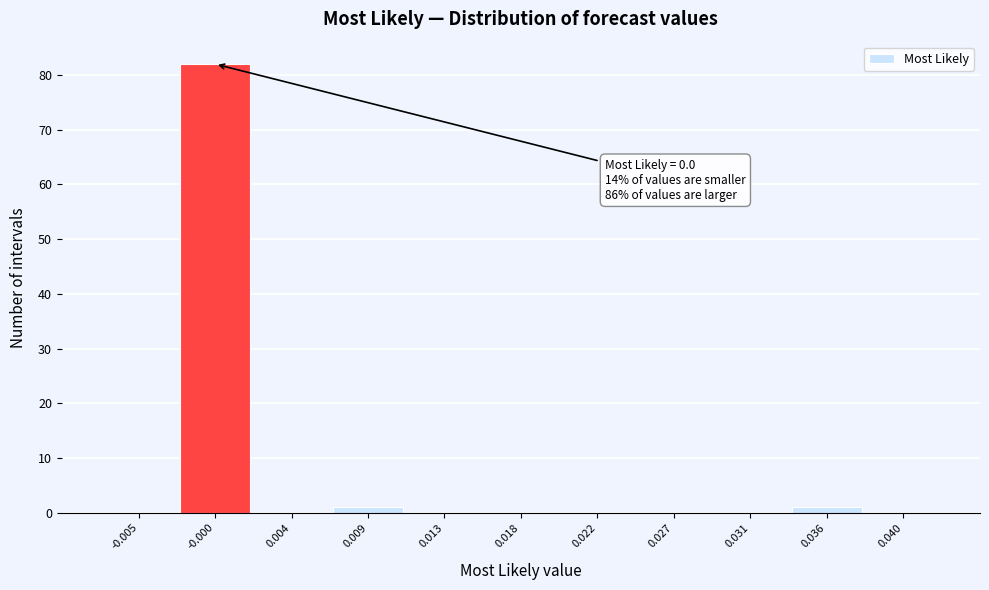

Reading left to right, list all the values displayed in this chart.

-0.005=0	-0.000=82	0.004=0	0.009=1	0.013=0	0.018=0	0.022=0	0.027=0	0.031=0	0.036=1	0.040=0